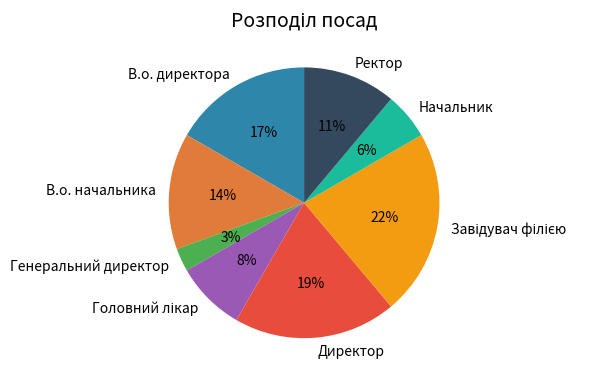

How many slices are in this pie chart?

8